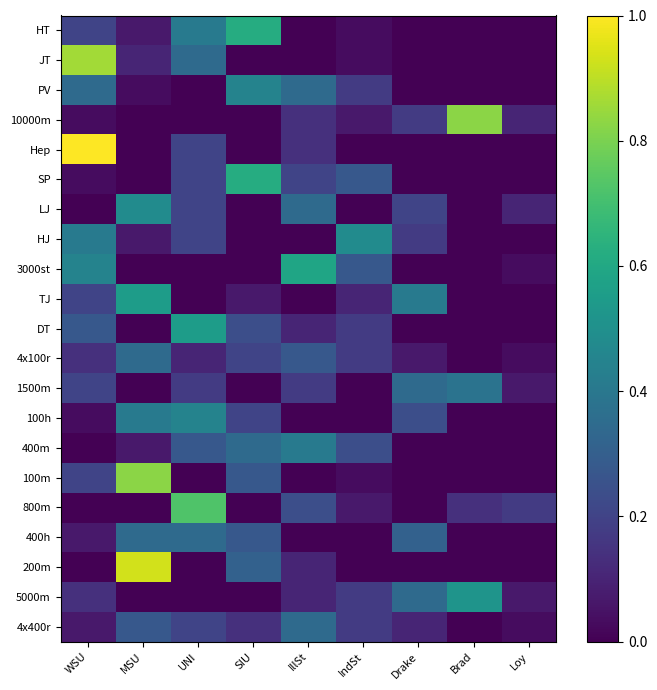

What is the spread (max minus min) of values at Drake?

0.4